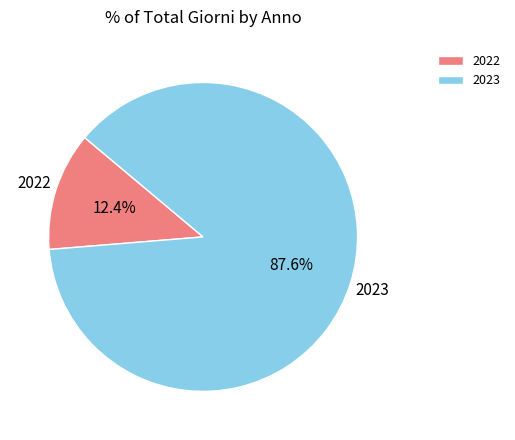

Is there a majority slice in this chart?

Yes